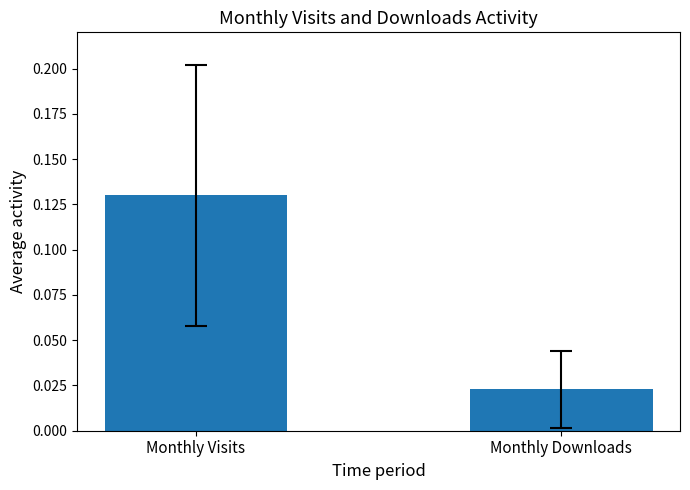

How many bars are there in total?

2